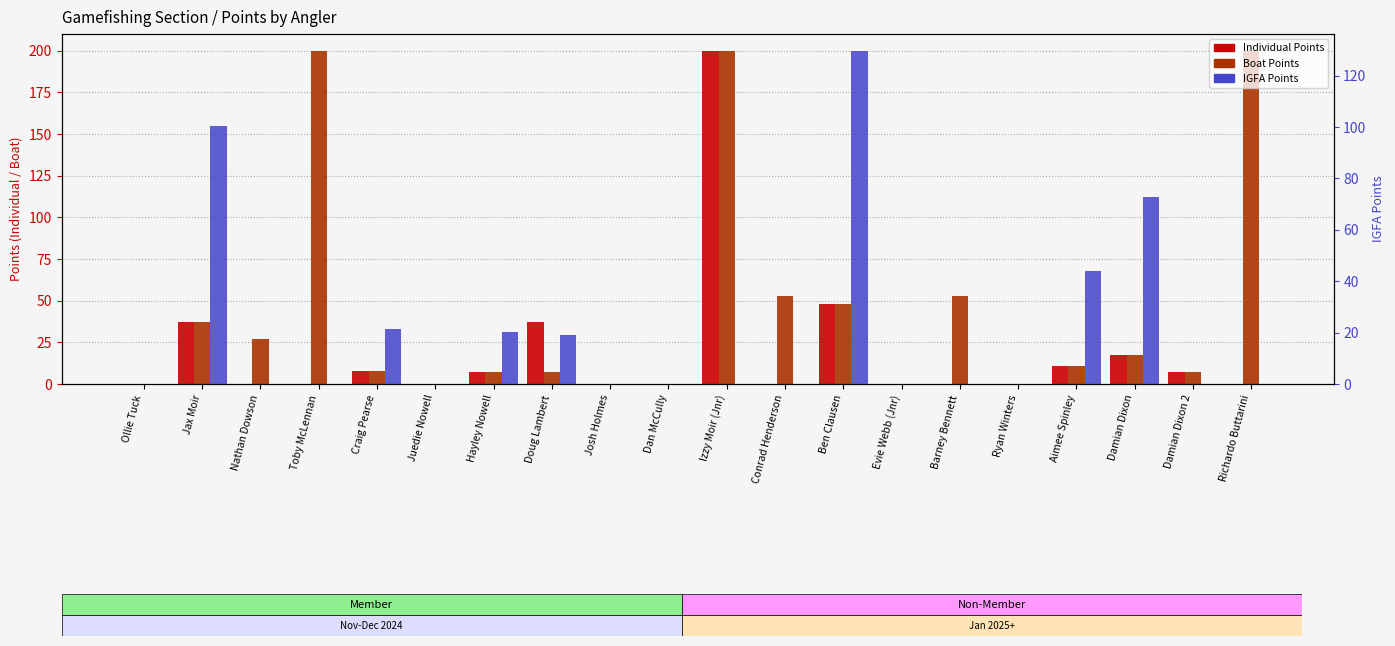

Where does the Boat Points series first go above 10?

Jax Moir